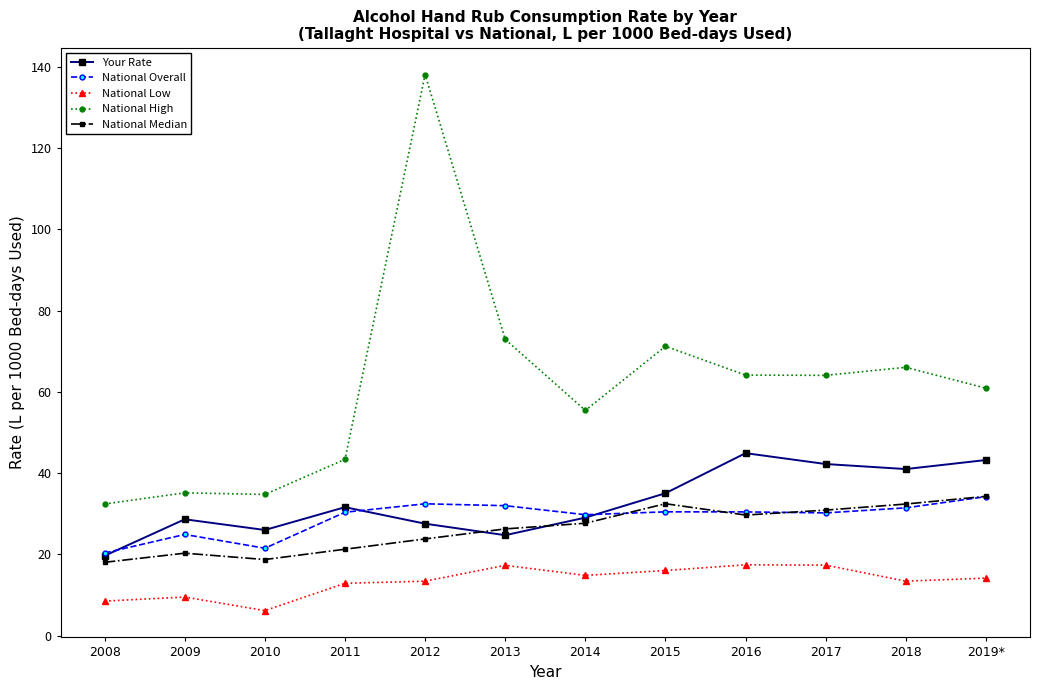

True or false: National Overall and National Low cross at least once.

False